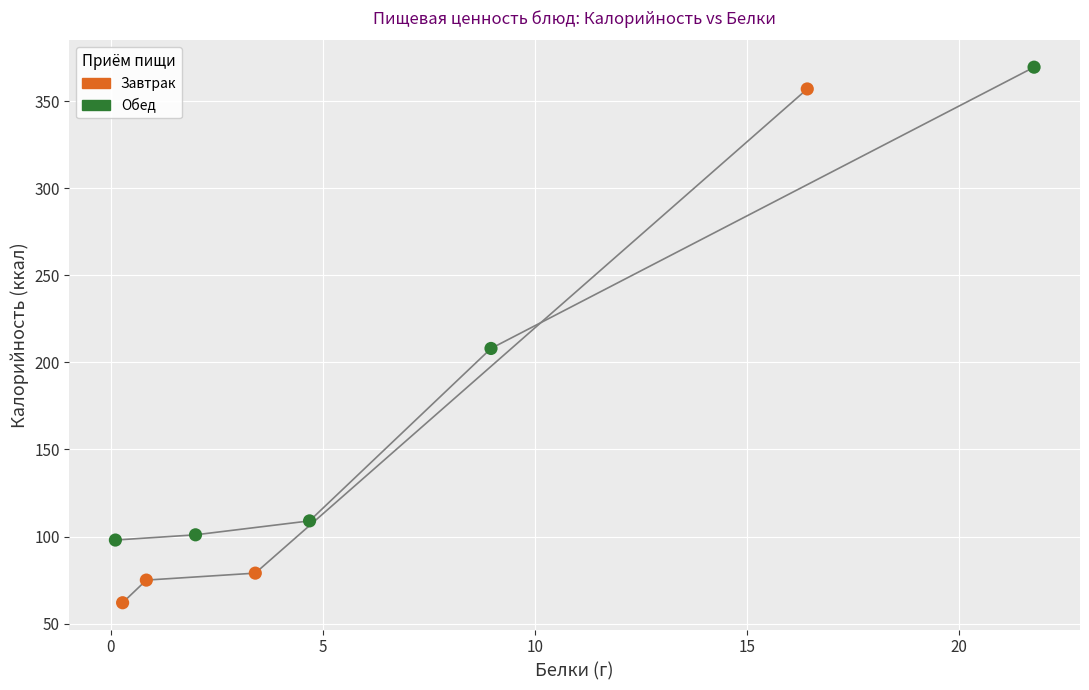

Which series reaches the maximum Y coordinate?

Обед